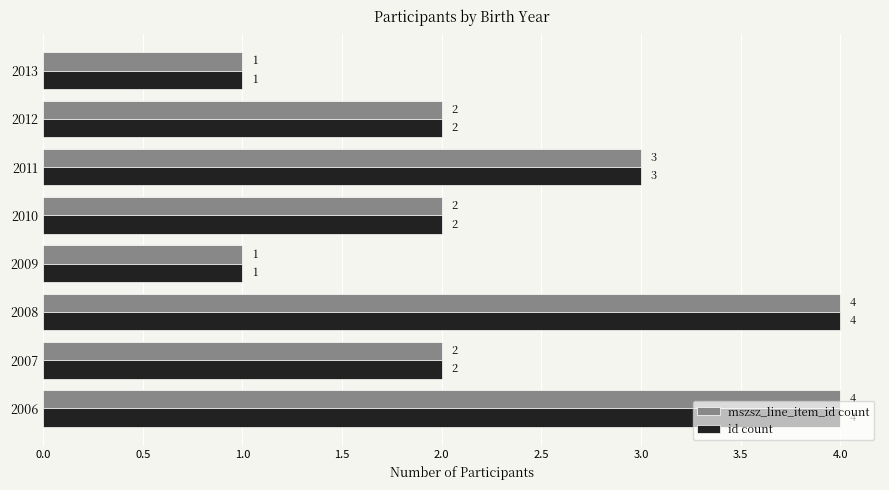

What are all the series names shown in the legend?

mszsz_line_item_id count, id count